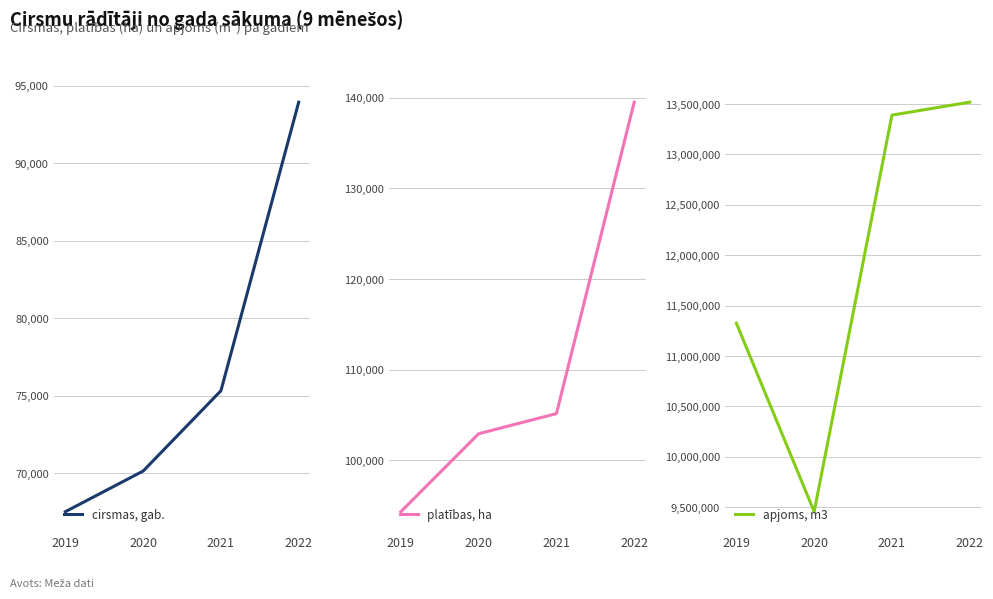

The cirsmas, gab. series shows 67508 at 2019. True or false?

True